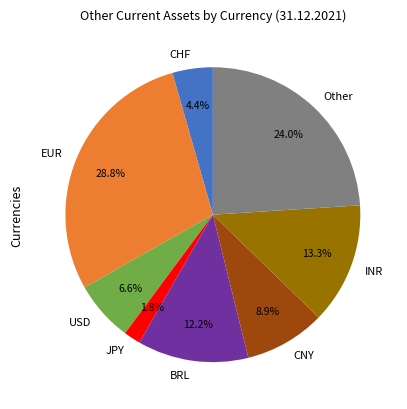

Do INR and BRL together represent more than half of the pie?

No